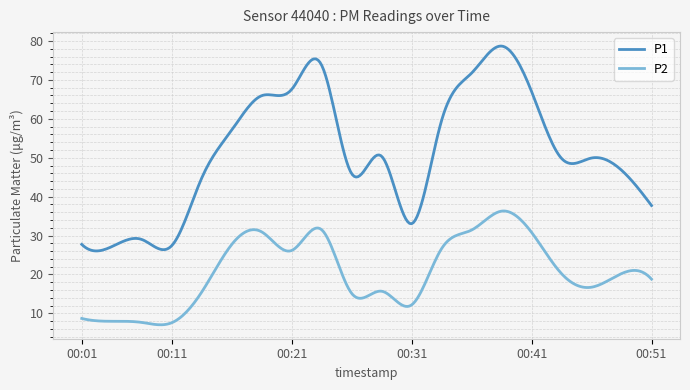

True or false: P1 and P2 cross at least once.

False